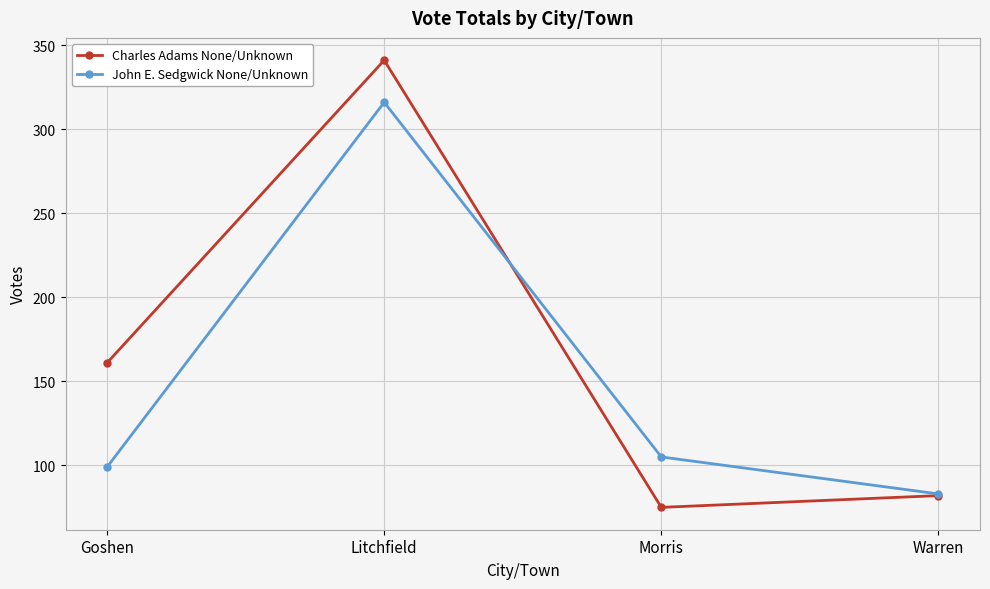

What is the sum of the Charles Adams None/Unknown values at Goshen and Morris?

236